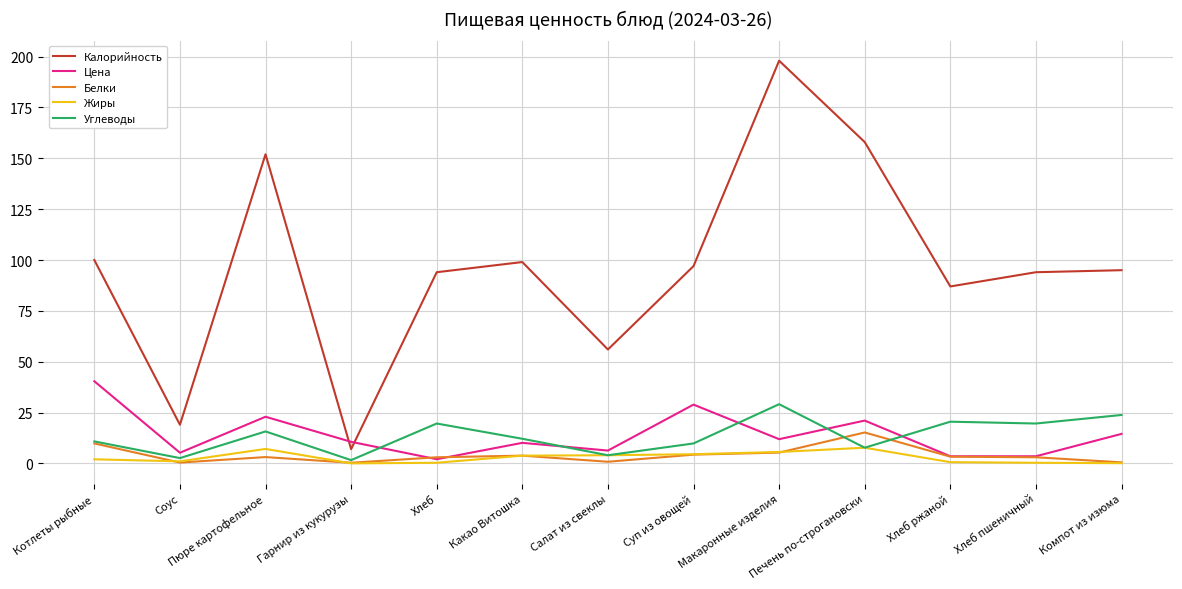

Between Пюре картофельное and Какао Витошка, which series saw the biggest shift?

Калорийность